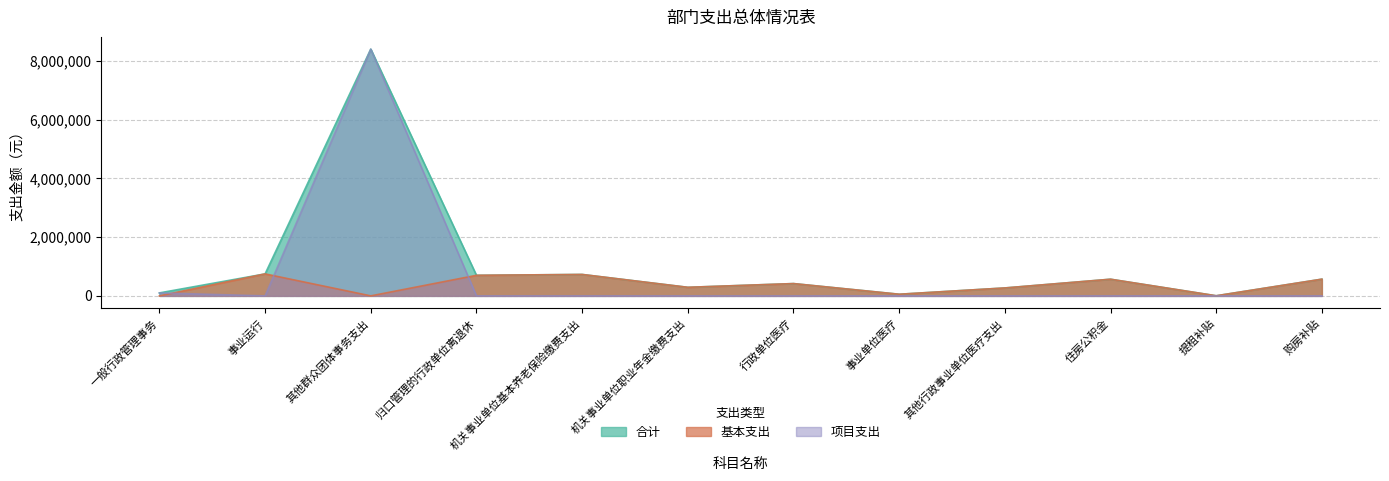

What is the difference between the maximum and minimum values in the 项目支出 series?

8407519.0